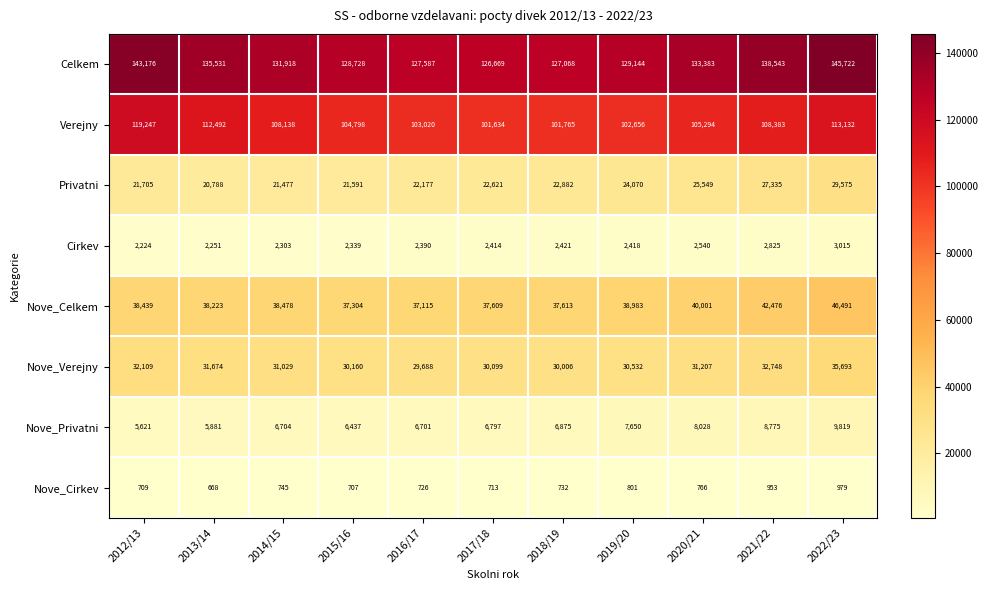

List the series in order of their peak value, lowest first.

Nove_Cirkev, Cirkev, Nove_Privatni, Privatni, Nove_Verejny, Nove_Celkem, Verejny, Celkem